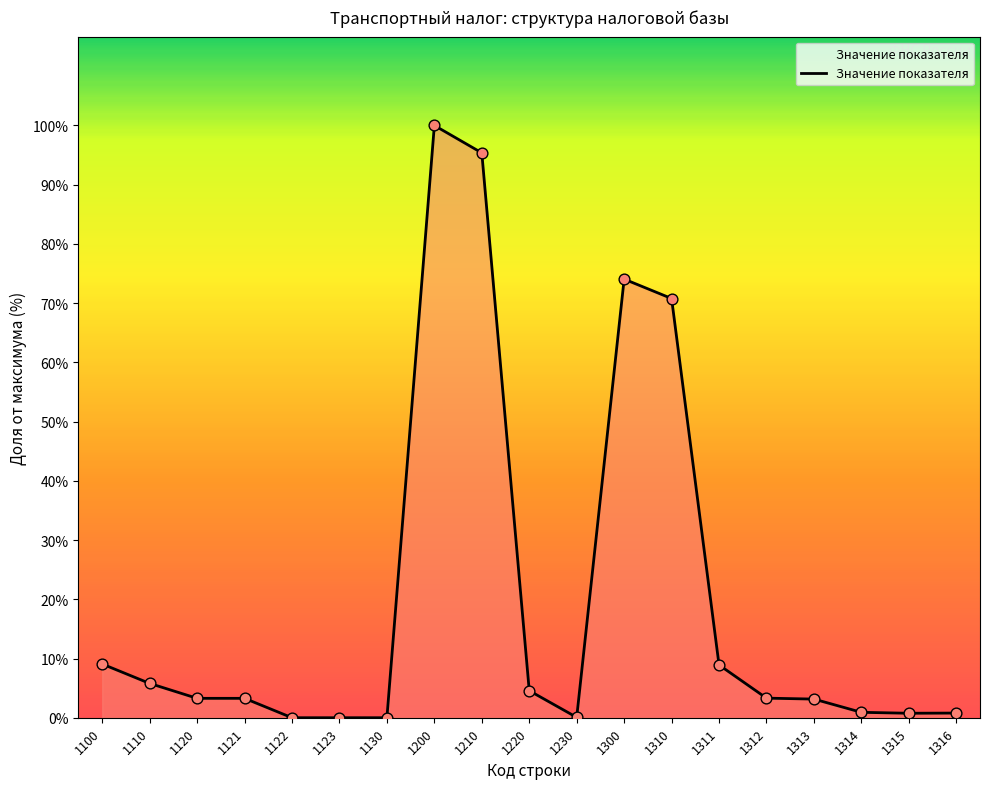

Approximately how many times larger is the value at 1110 compared to 1220?

1.3